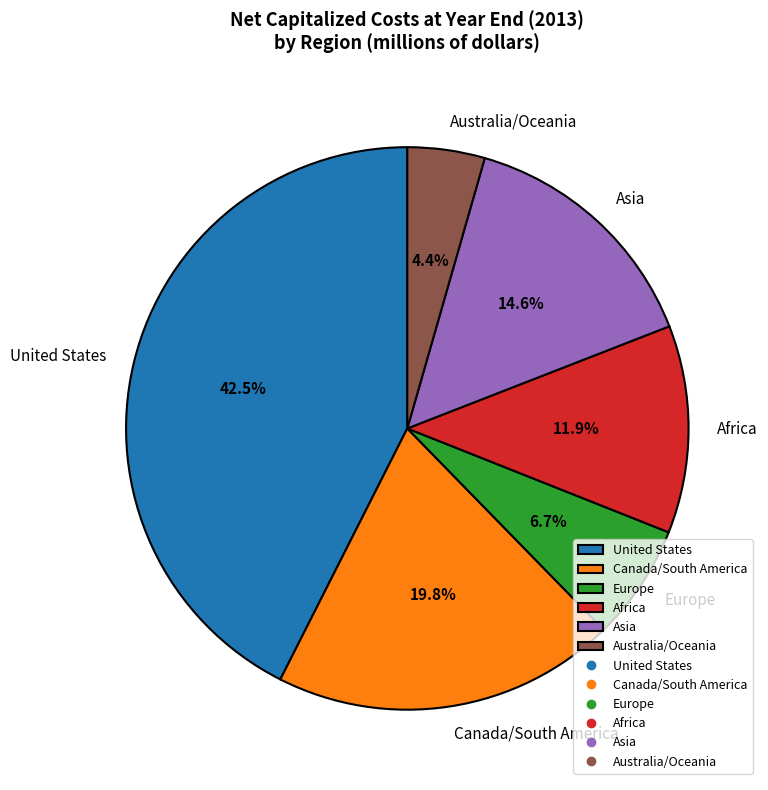

What percentage is the Canada/South America slice, to the nearest percent?

20%